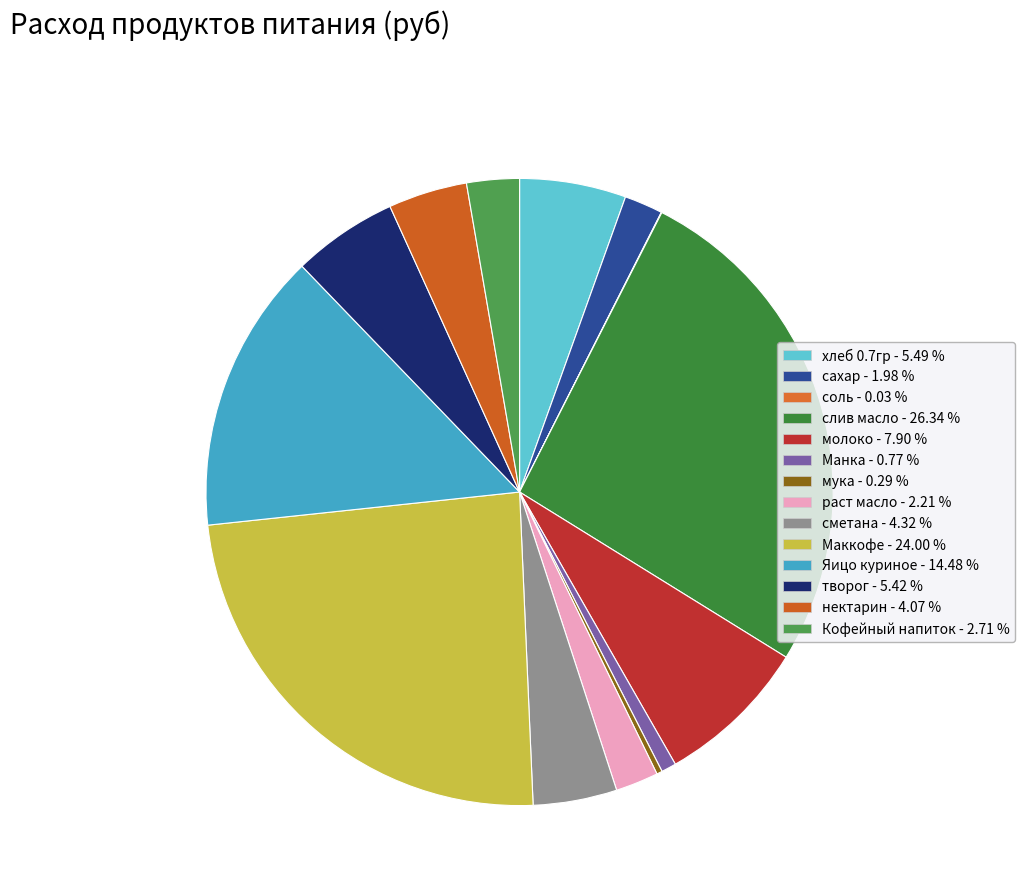

Is there any slice that represents more than half of the pie?

No